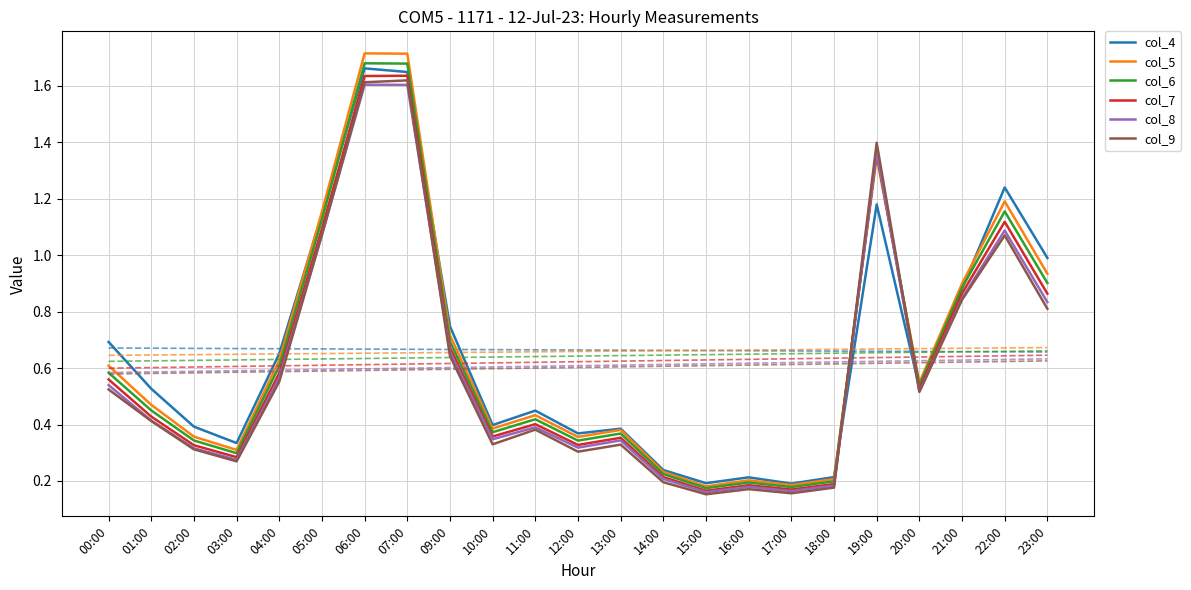

Is it true that col_7 equals 0.7 at 09:00?

True